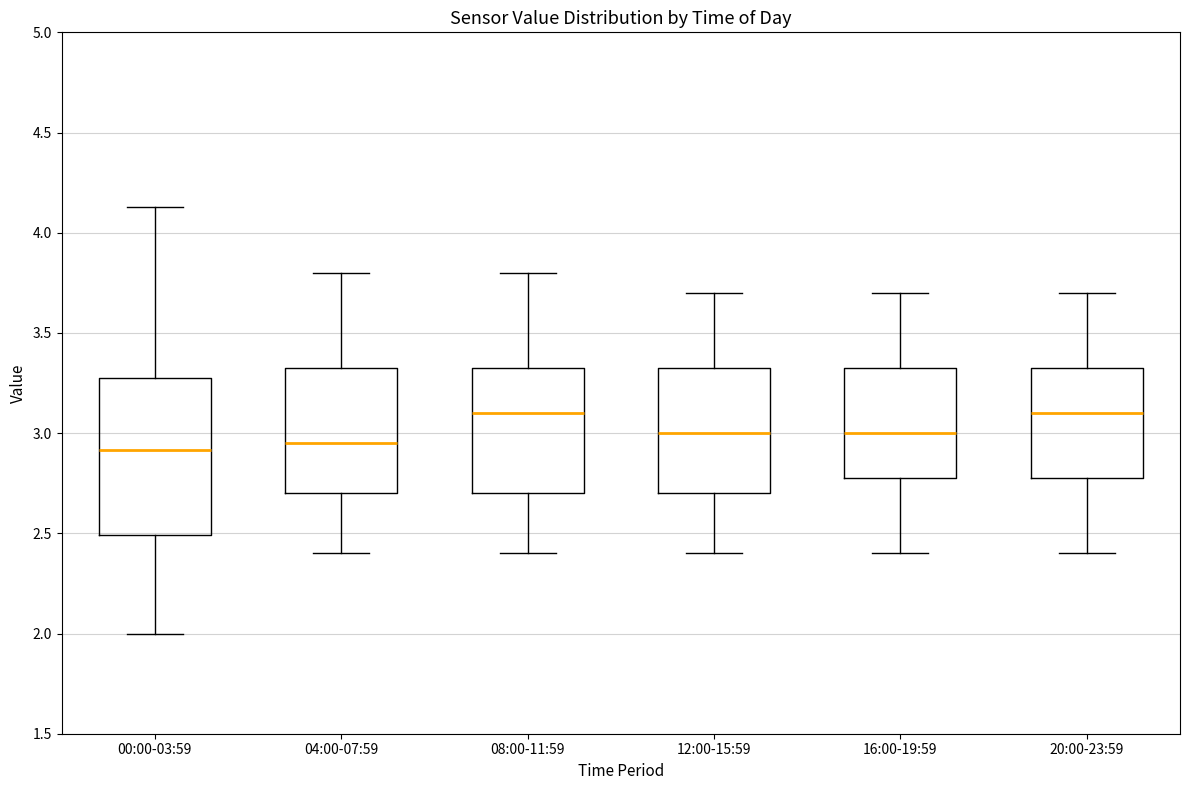

Reading left to right, read every box against the y-axis: the position of its median line, the range the box covers, and the ends of its whiskers. The values are not printed on the chart, so give them approximately, as read against the axis.

00:00-03:59: median 2.90, box 2.50 to 3.30, whiskers 2.00 to 4.15
04:00-07:59: median 2.95, box 2.70 to 3.35, whiskers 2.40 to 3.80
08:00-11:59: median 3.10, box 2.70 to 3.35, whiskers 2.40 to 3.80
12:00-15:59: median 3.00, box 2.70 to 3.35, whiskers 2.40 to 3.70
16:00-19:59: median 3.00, box 2.80 to 3.35, whiskers 2.40 to 3.70
20:00-23:59: median 3.10, box 2.80 to 3.35, whiskers 2.40 to 3.70